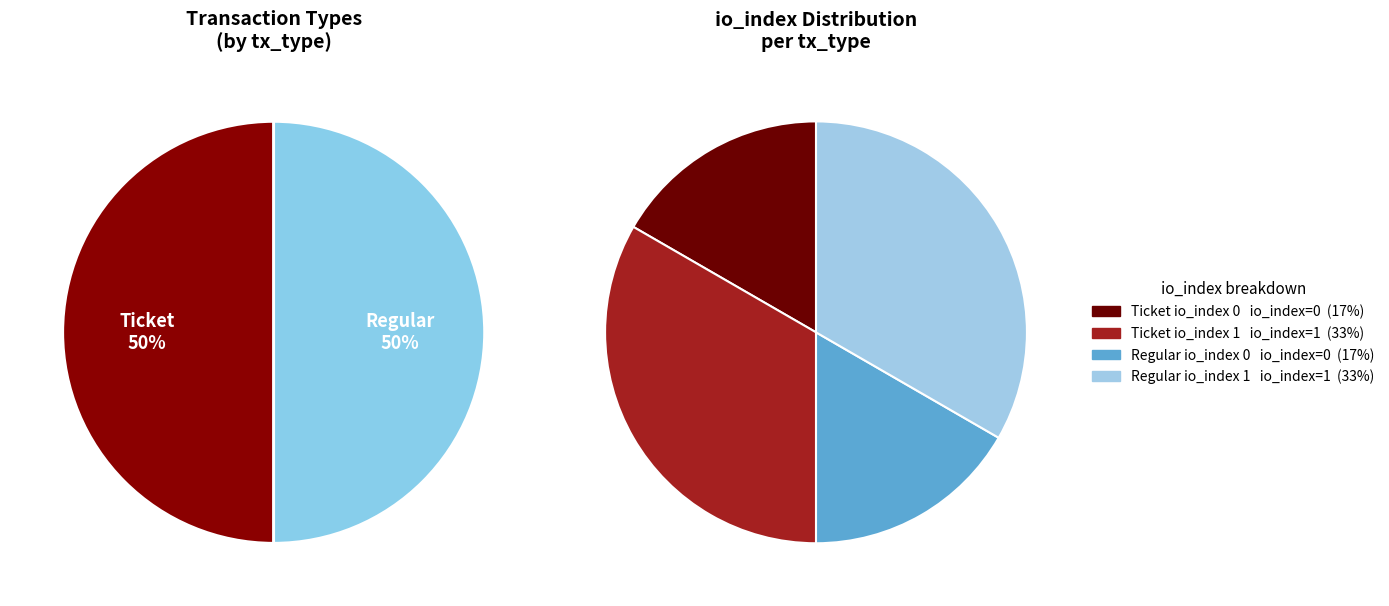

What is the largest slice in the pie chart?

Ticket (io_index 1)